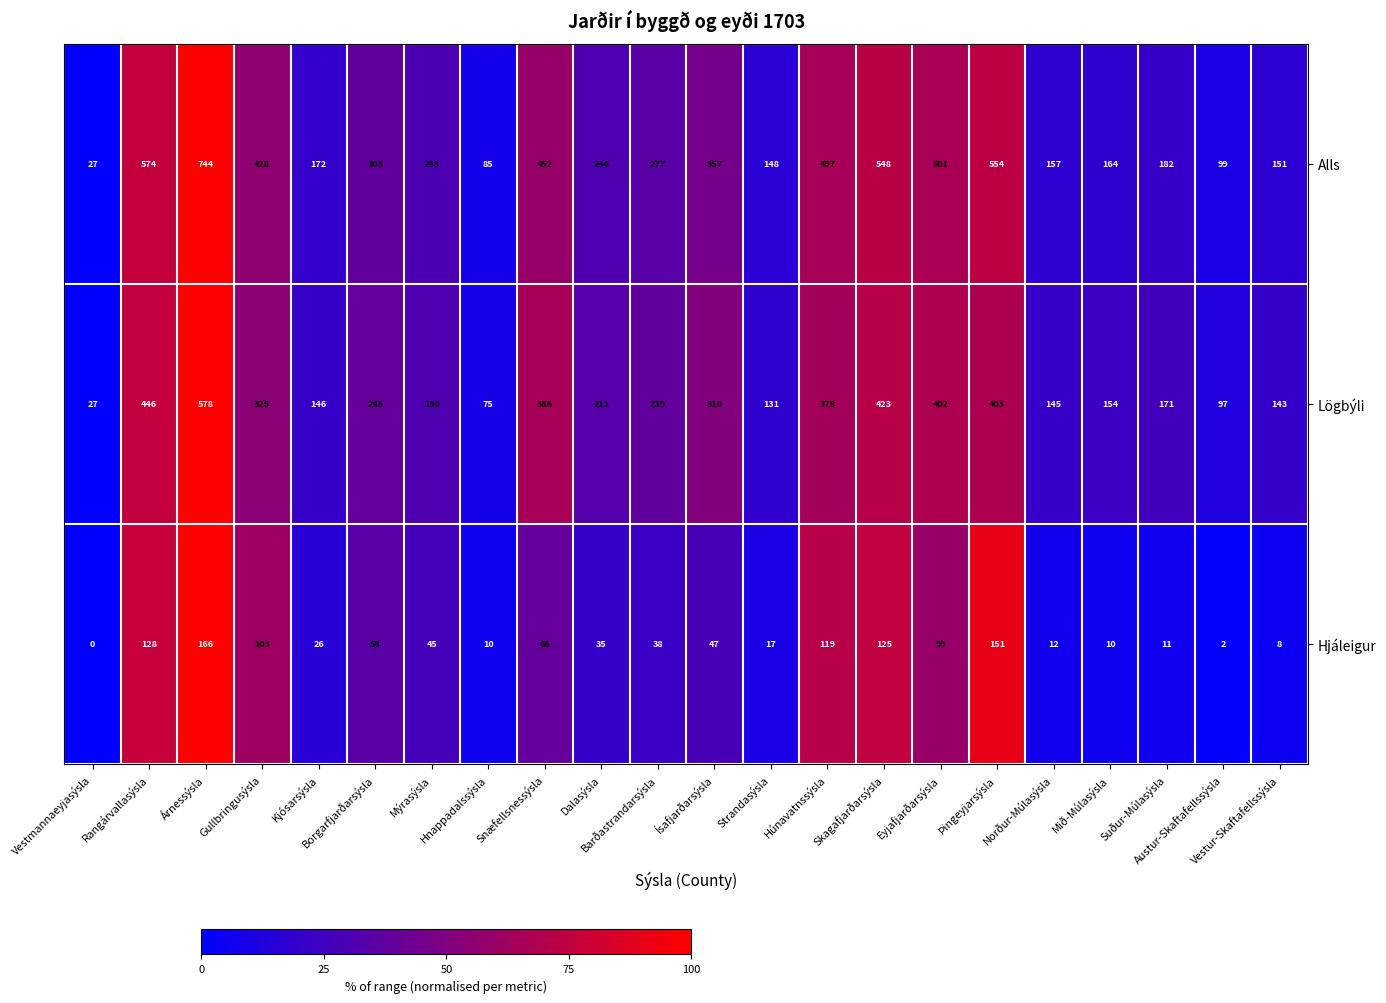

Which series has the largest range (max minus min)?

Alls